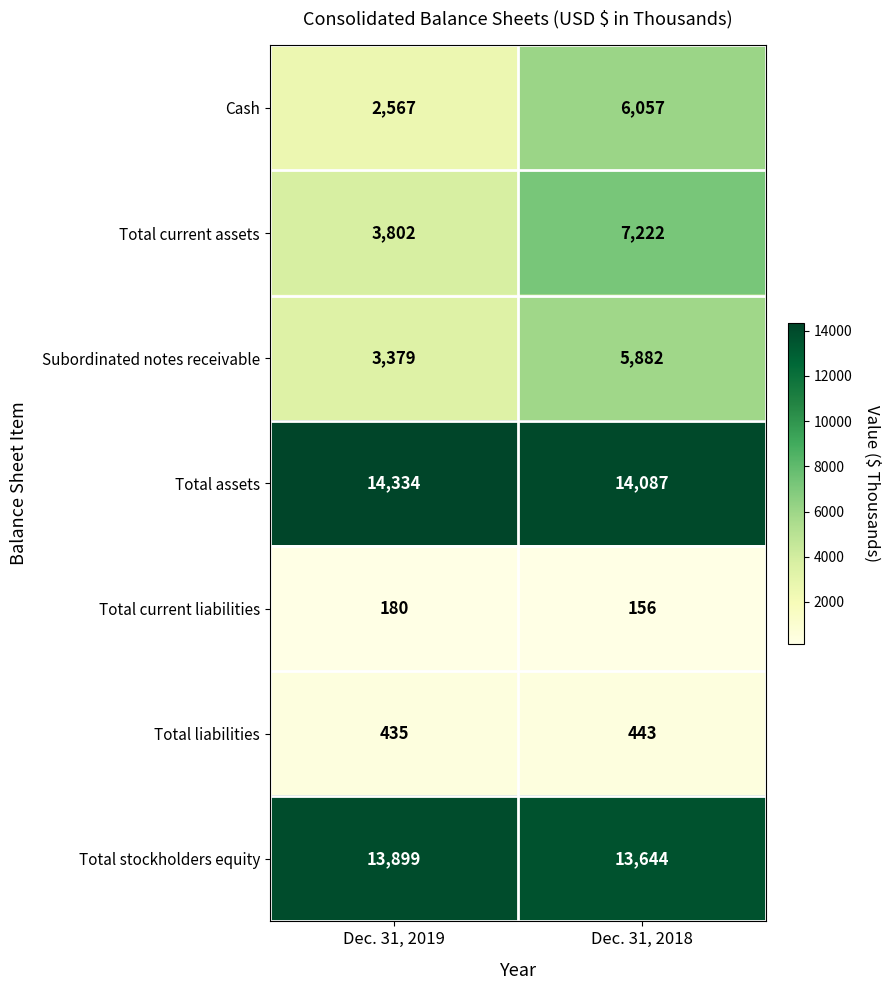

Is the value of Total current assets at Dec. 31, 2019 greater than the value of Cash at Dec. 31, 2018?

No